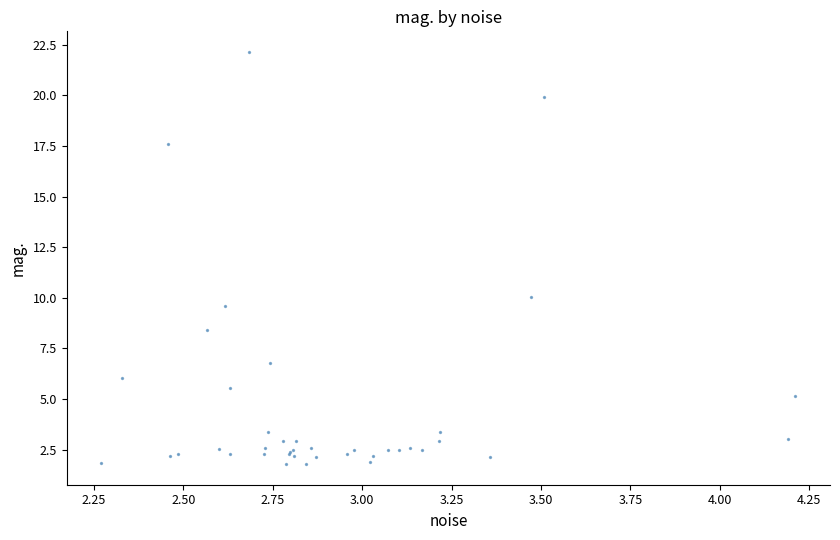

What Y value in the scatter plot is closest to 11?

10.0